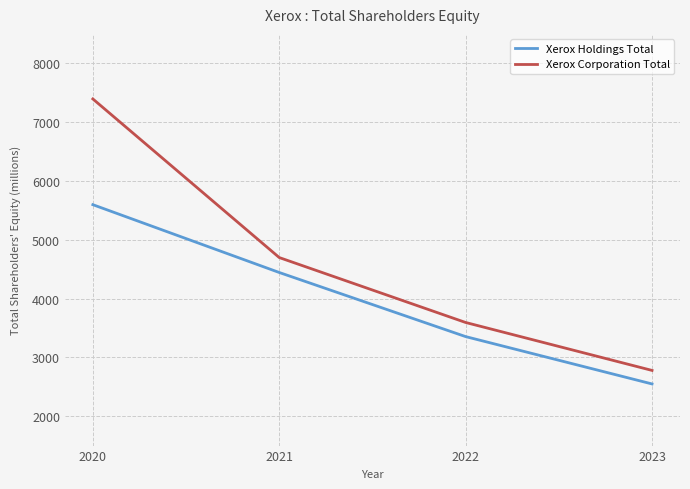

The Xerox Holdings Total series shows 9469 at 2020. True or false?

False